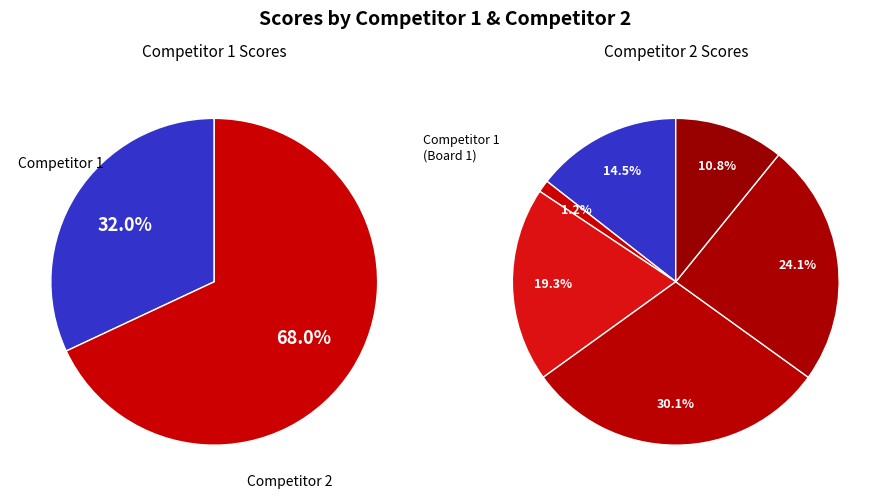

Which category has the smallest portion of the pie?

Board 3